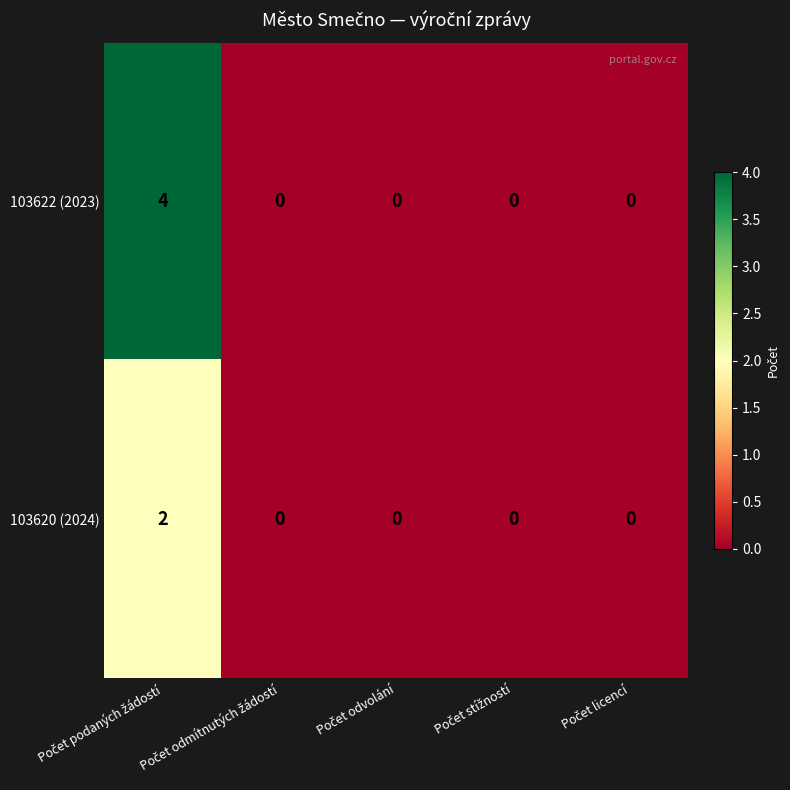

Which series has the largest range (max minus min)?

103622 (2023)